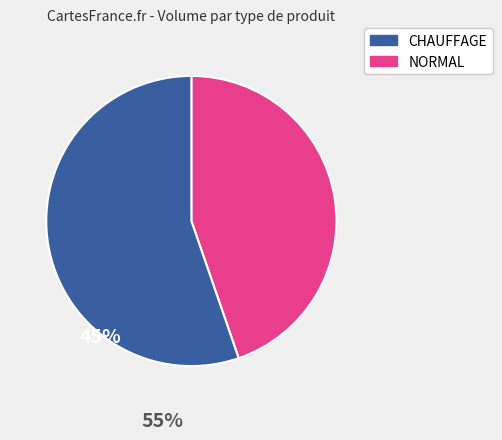

Is there a majority slice in this chart?

Yes